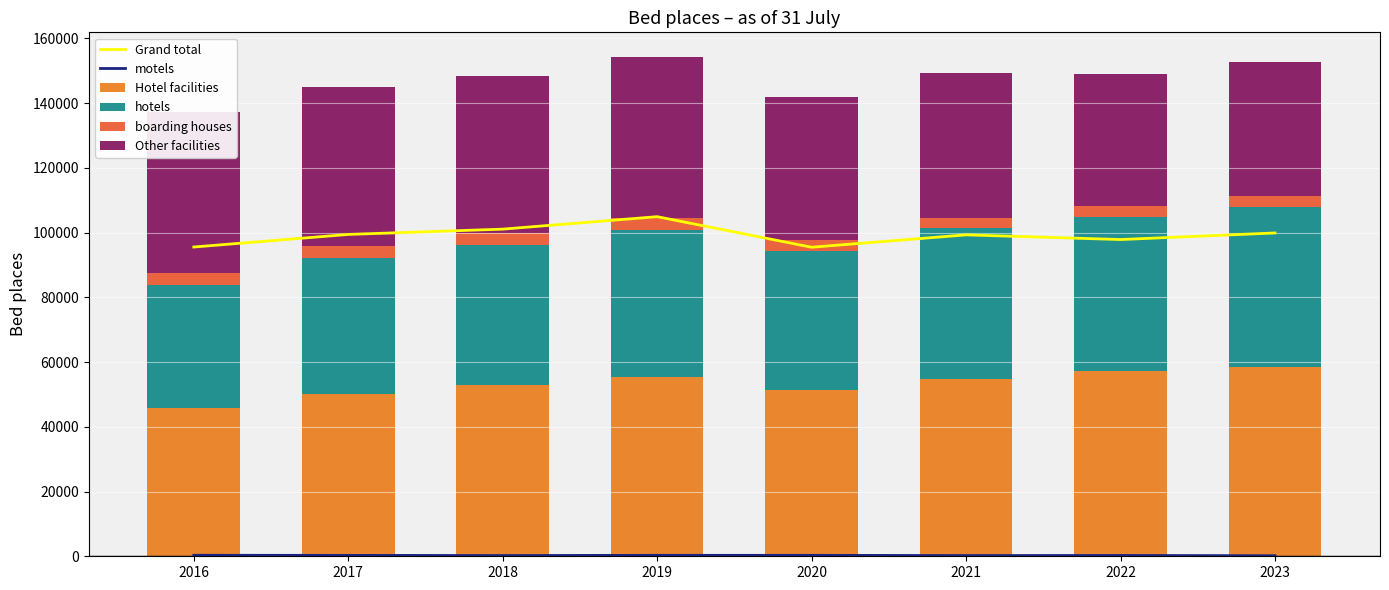

Is the value of motels at 2023 greater than the value of Grand total at 2023?

No